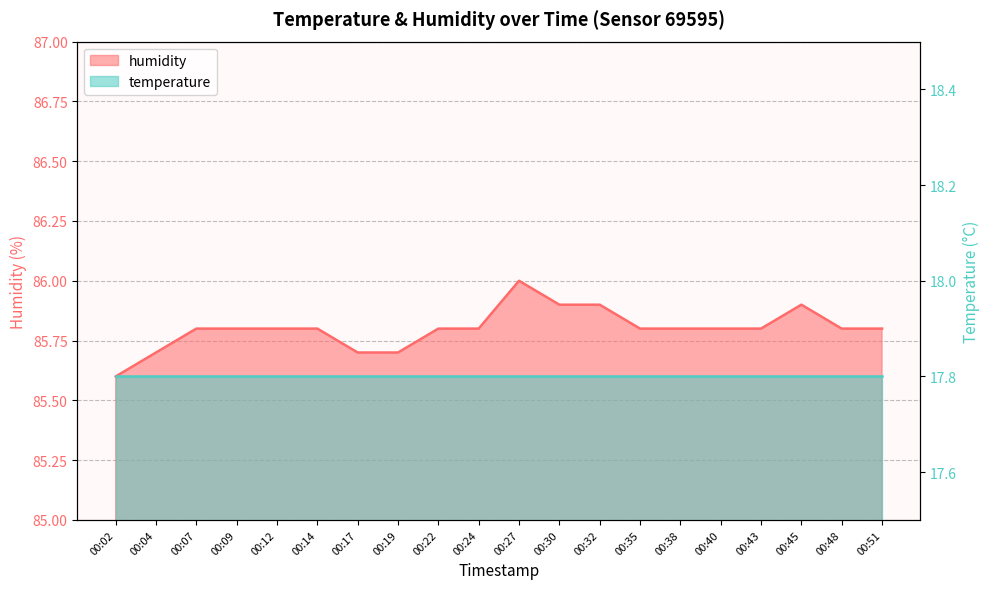

Between 00:27 and 00:22, which is larger?

00:27